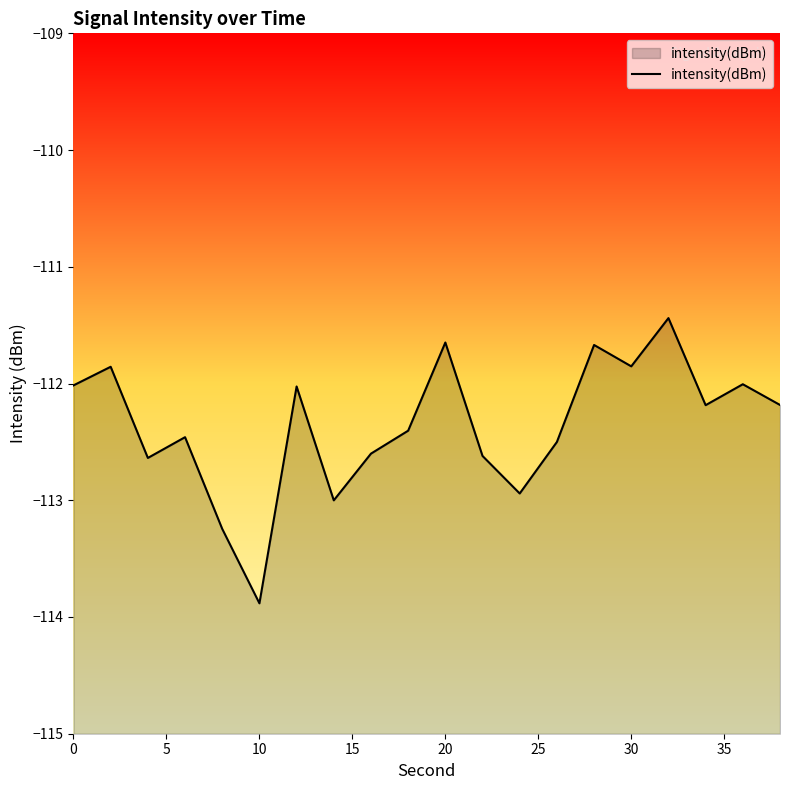

Which category has the lowest value across all series?

10